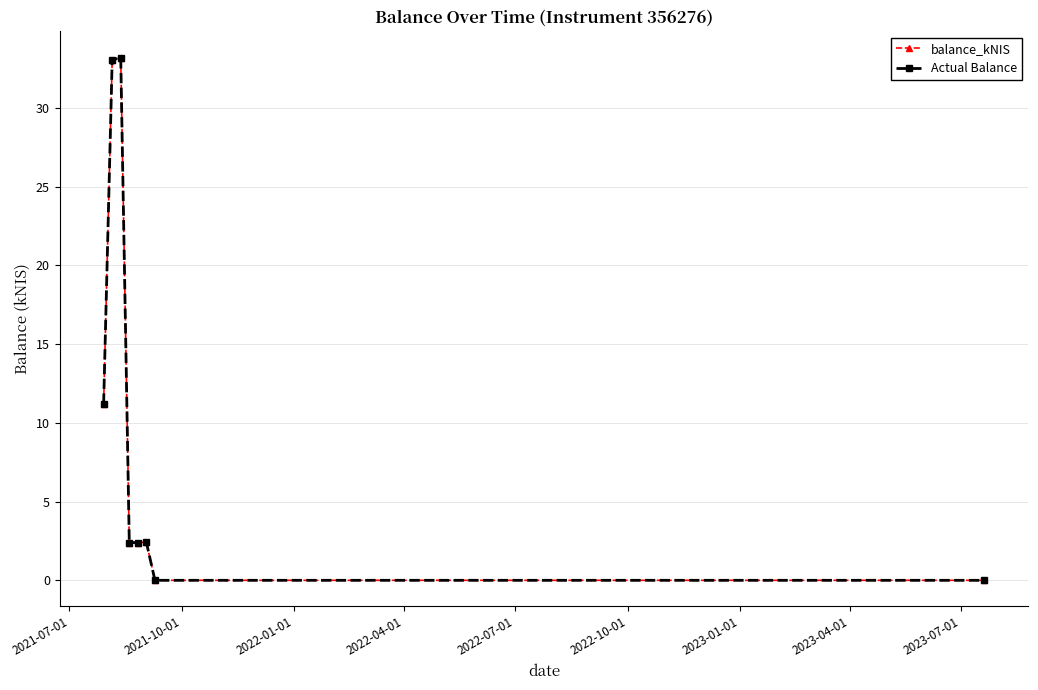

How many distinct data groups are displayed?

2